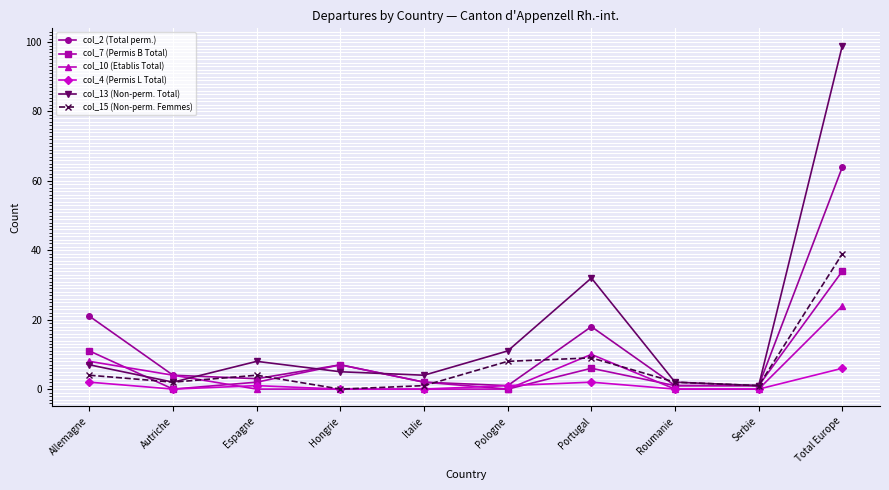

How many lines are shown in the chart?

6